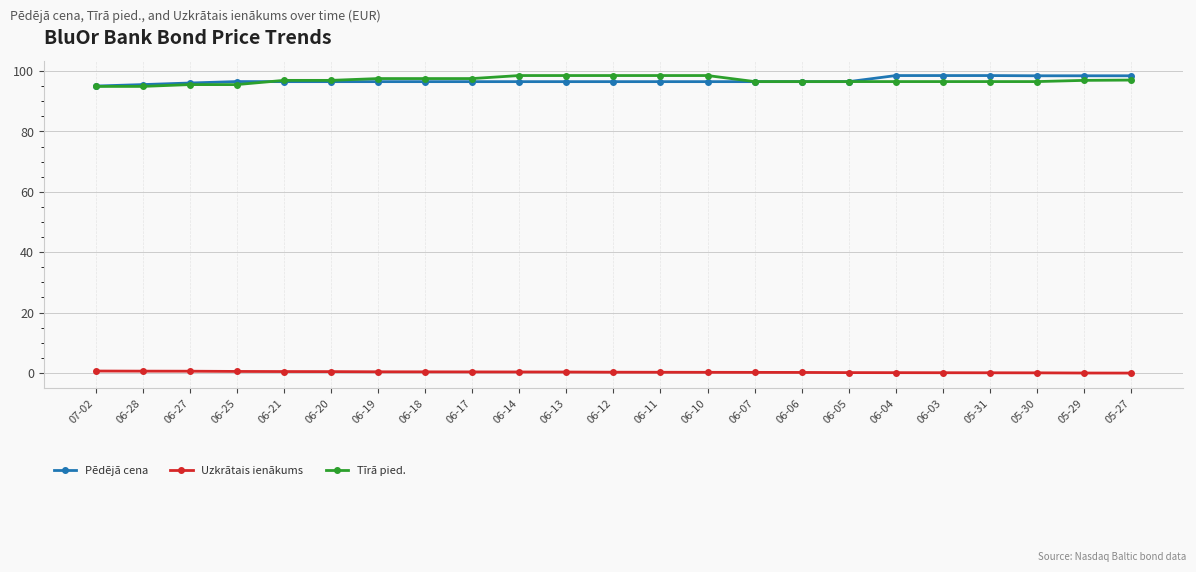

At how many categories does at least one series exceed 6?

23